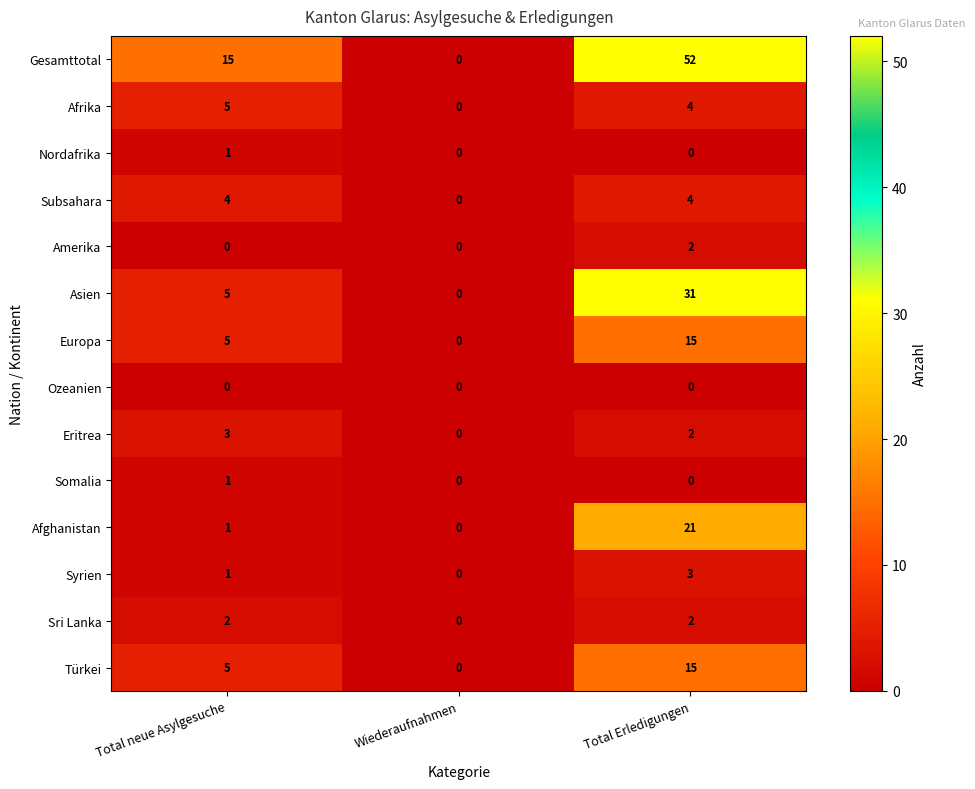

What is the greatest value displayed?

52